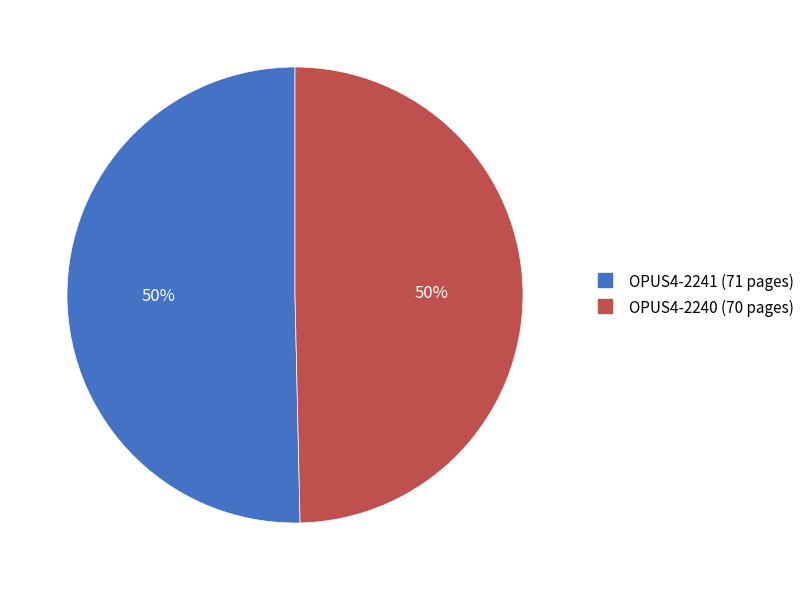

To the nearest percent, what portion does OPUS4-2241 represent?

50%